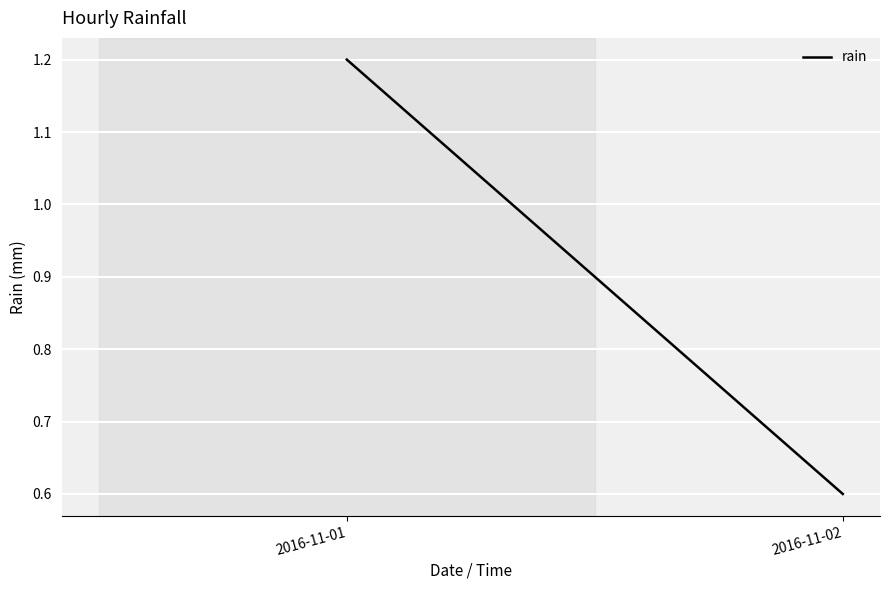

Which has a higher value, 2016-11-02 or 2016-11-01?

2016-11-01